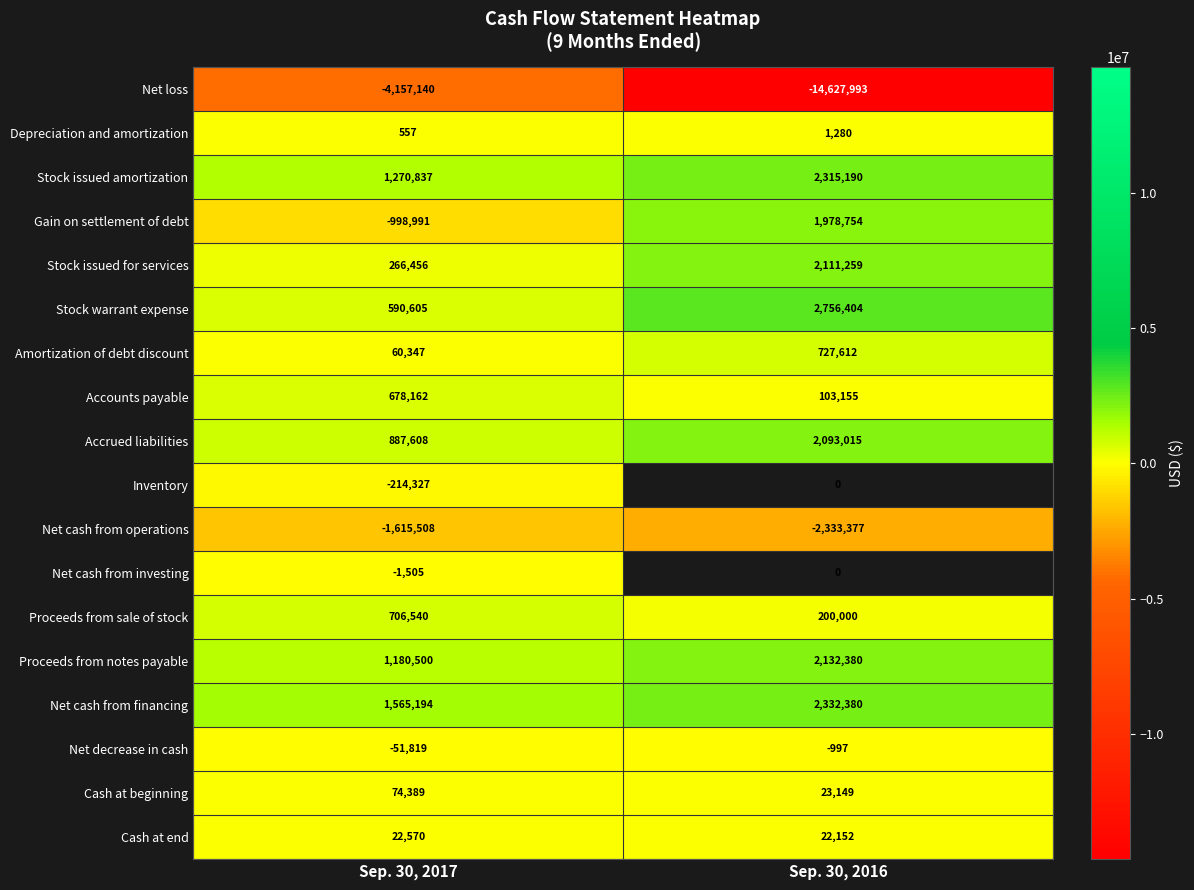

Where is Stock issued for services nearest to the value 1188857?

Sep. 30, 2017